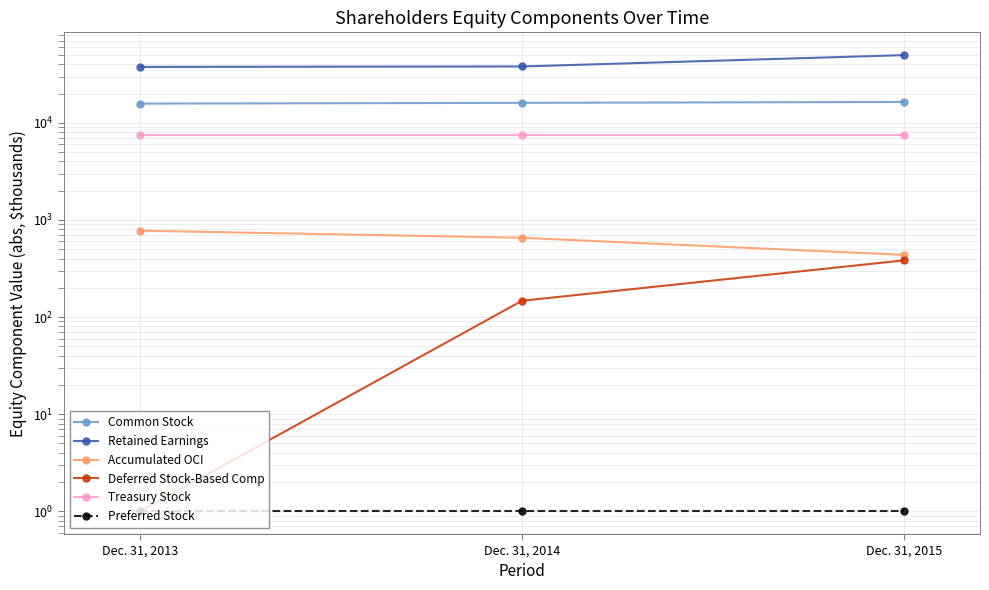

Reading right to left, what are all the values shown in this chart?

Common Stock: Dec. 31, 2015=16411	Dec. 31, 2014=16065	Dec. 31, 2013=15772
Retained Earnings: Dec. 31, 2015=49800	Dec. 31, 2014=38056	Dec. 31, 2013=37684
Accumulated OCI: Dec. 31, 2015=437	Dec. 31, 2014=655	Dec. 31, 2013=775
Deferred Stock-Based Comp: Dec. 31, 2015=383	Dec. 31, 2014=147	Dec. 31, 2013=1
Treasury Stock: Dec. 31, 2015=7417	Dec. 31, 2014=7417	Dec. 31, 2013=7417
Preferred Stock: Dec. 31, 2015=1	Dec. 31, 2014=1	Dec. 31, 2013=1